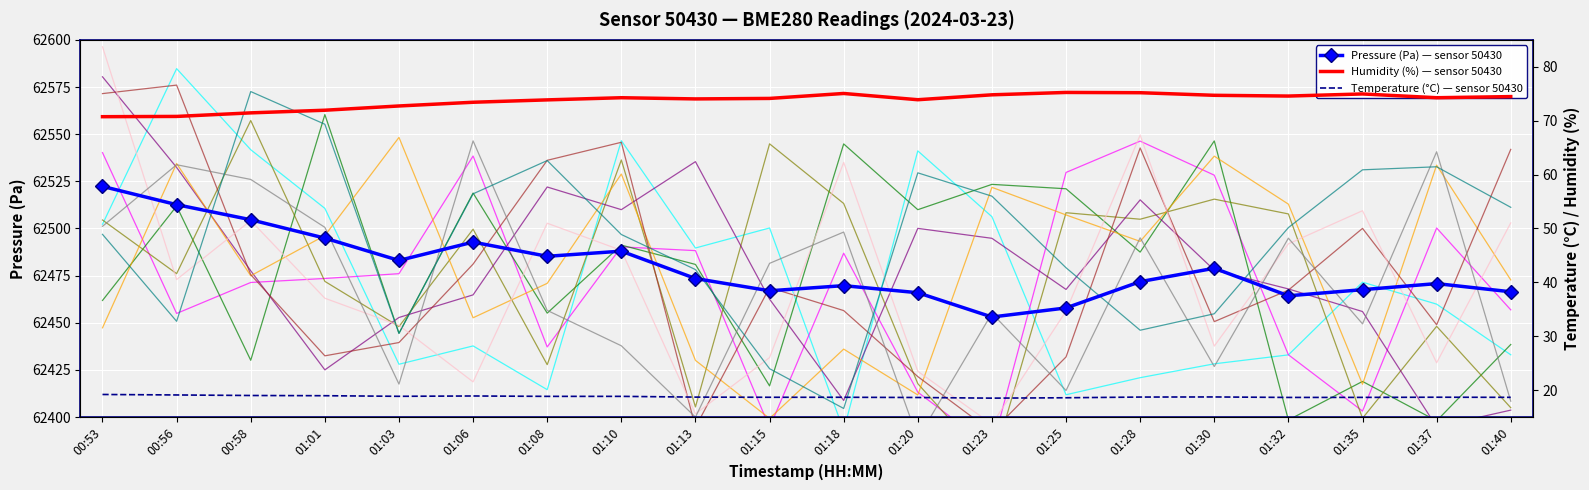

True or false: Humidity (%) — sensor 50430 and Temperature (°C) — sensor 50430 intersect in this chart.

False